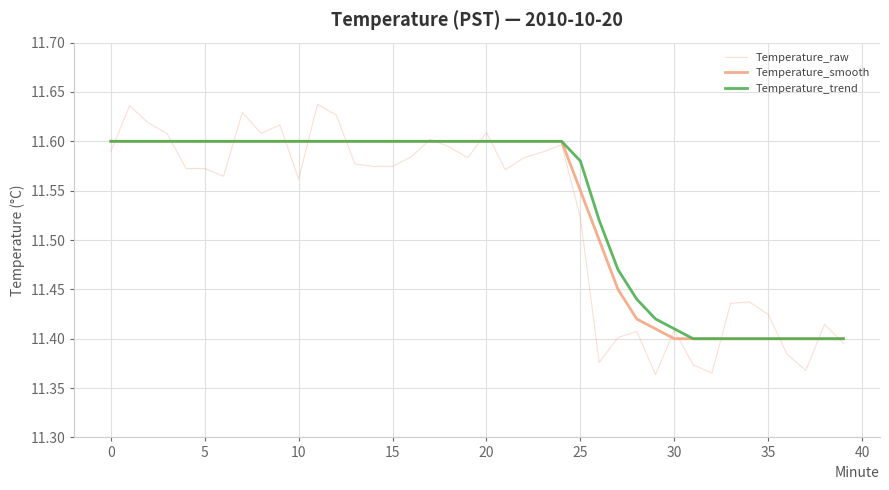

After their last crossing, which series has the higher values: Temperature_raw or Temperature_smooth?

Temperature_smooth